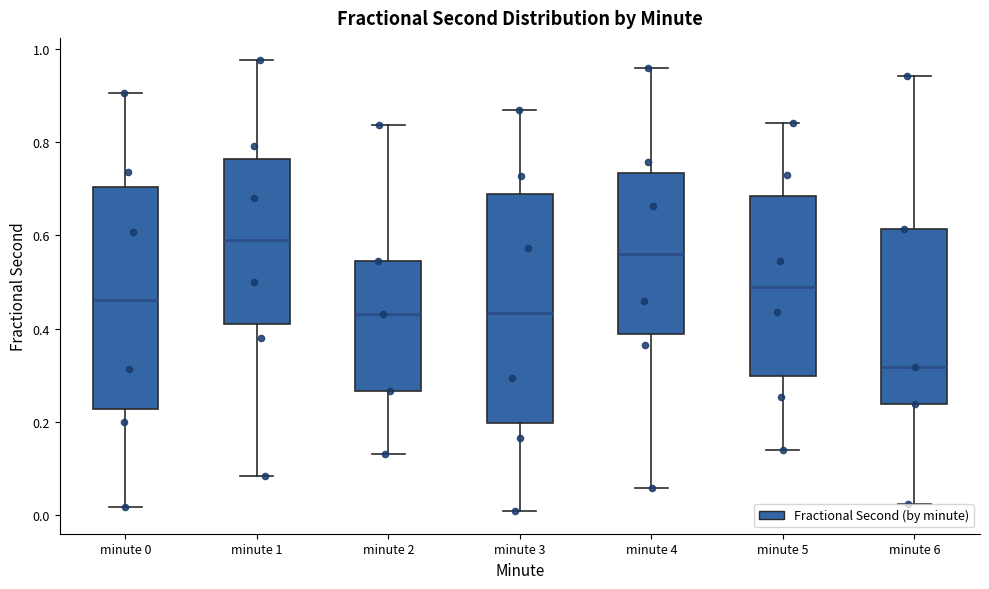

Which box has the highest median line?

minute 1